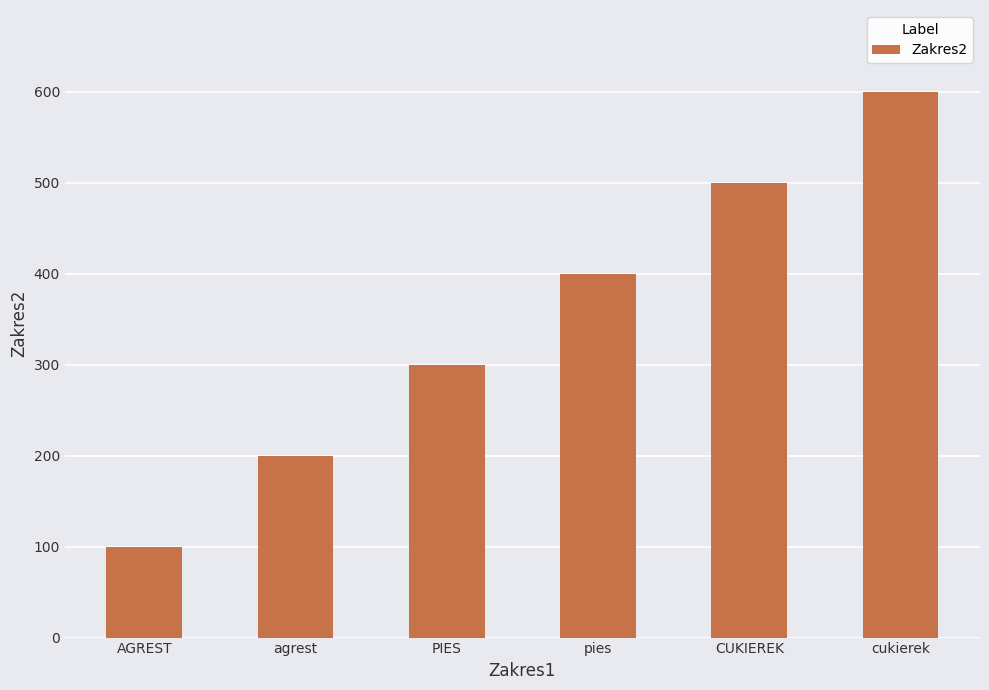

Are the bars grouped side by side (vs. stacked)?

No